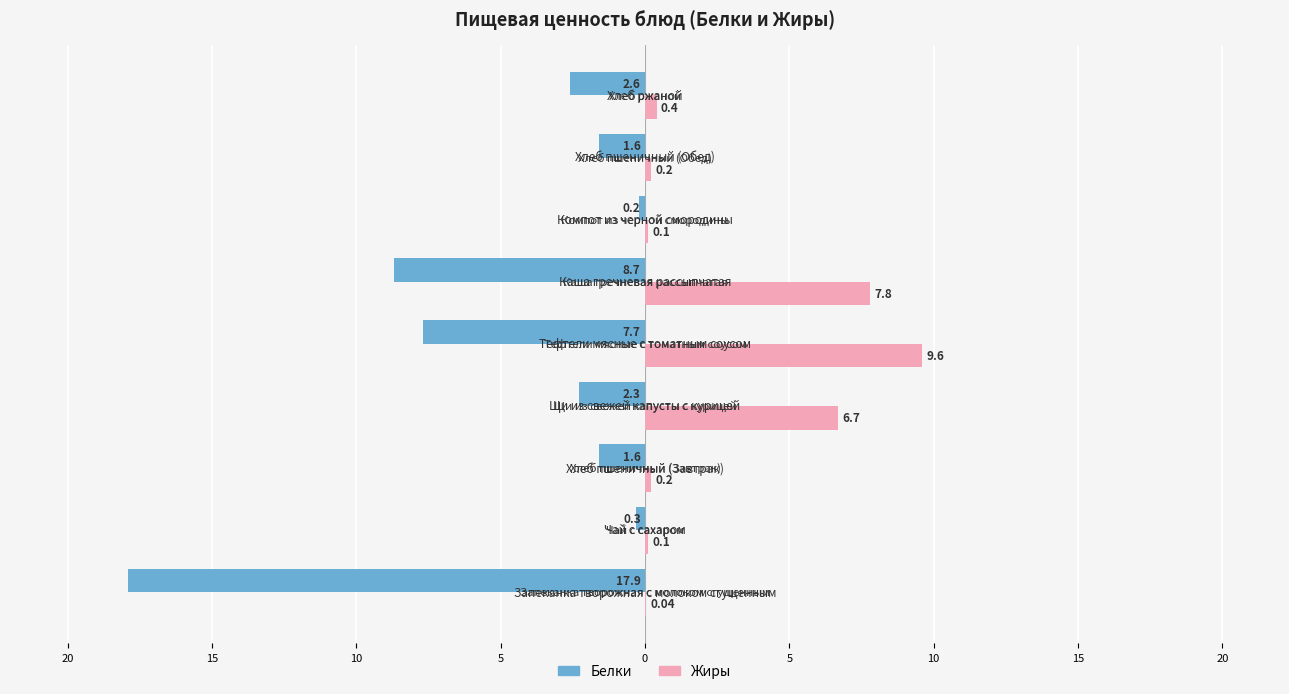

What are all the series names shown in the legend?

Белки, Жиры